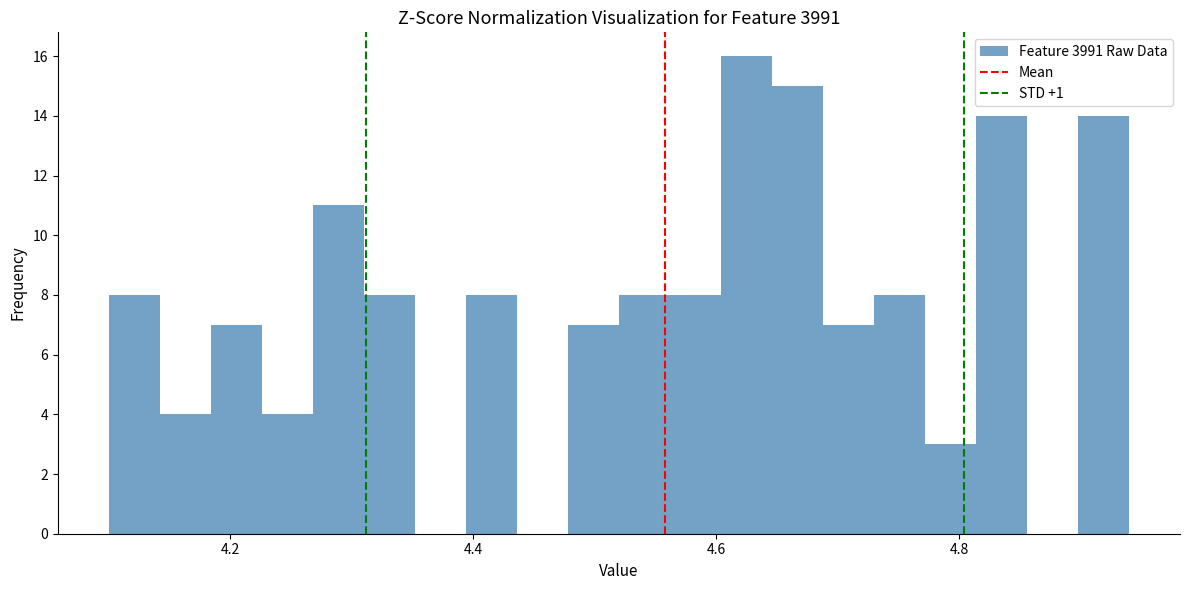

Around what value on the x-axis is the tallest bar? Give the approximate position of its centre, as read against the axis.

4.62